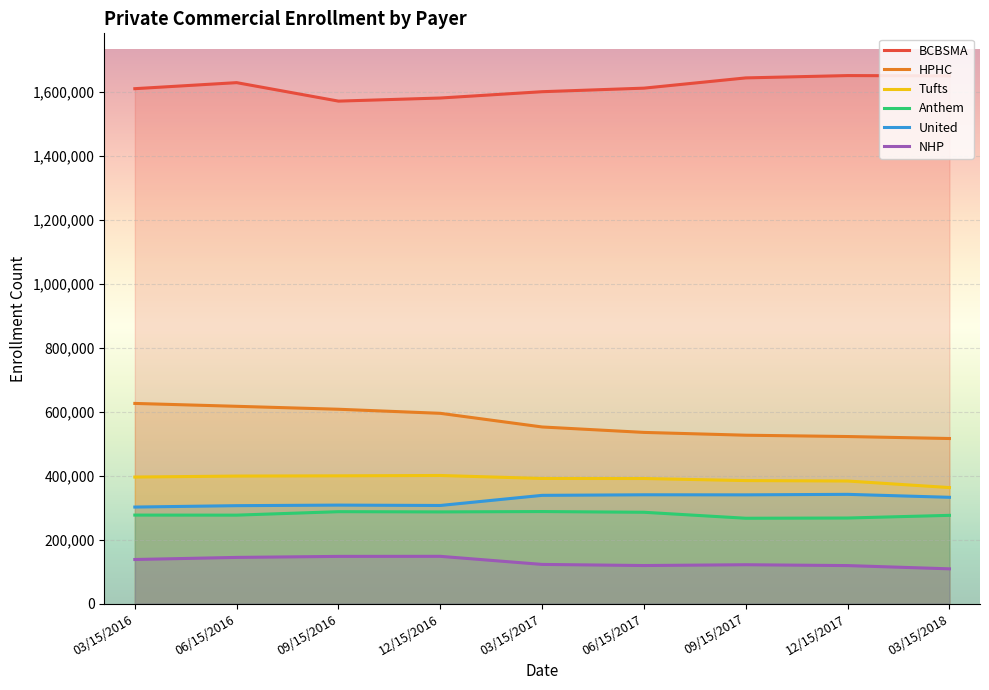

How many lines are shown in the chart?

6